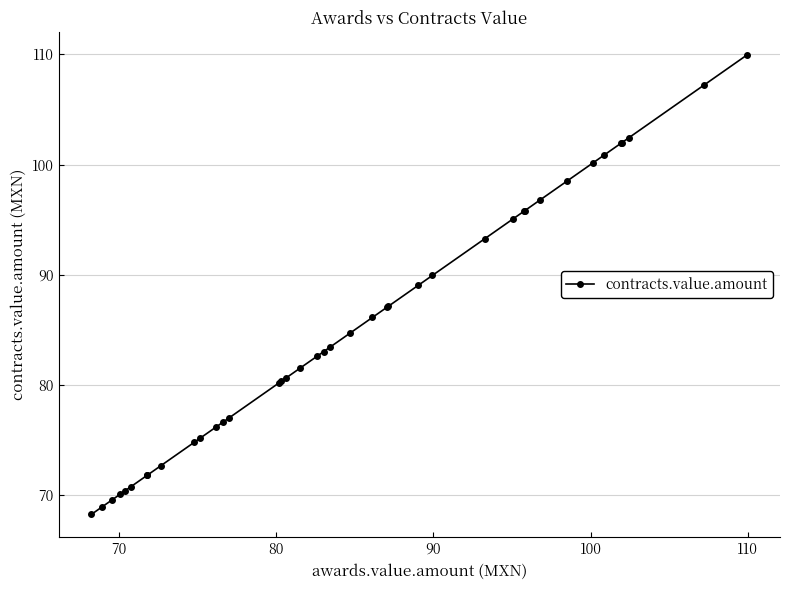

What is the maximum value shown in the chart?

110.0